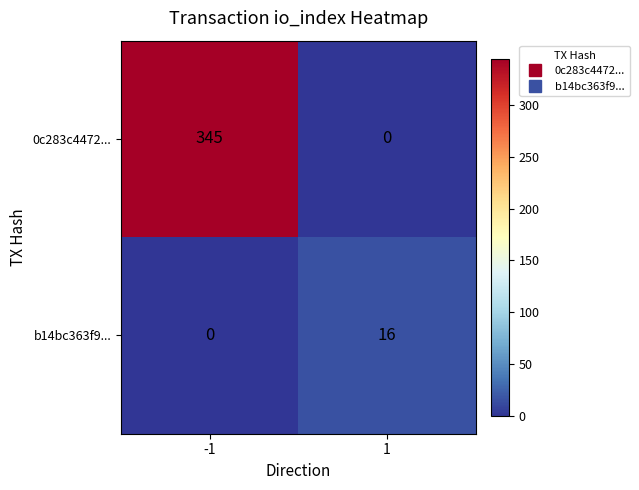

The b14bc363f9... series shows 0 at -1. True or false?

True